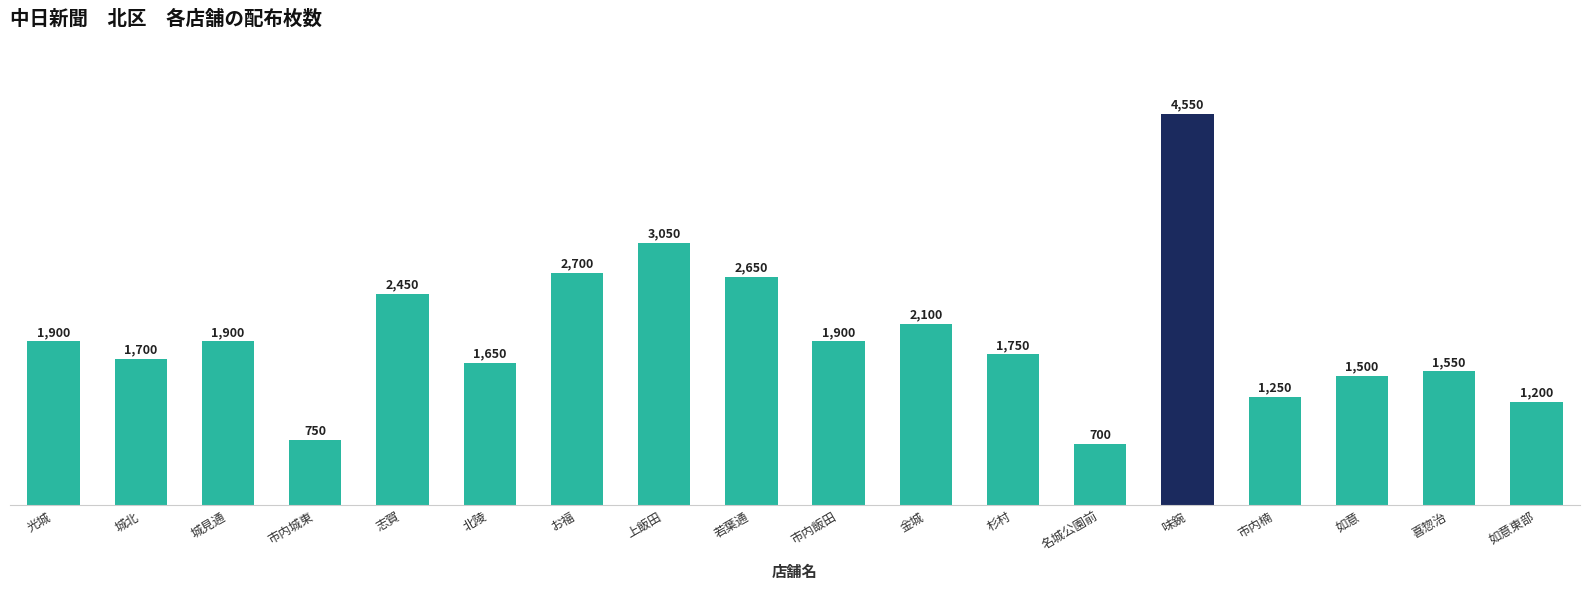

What is the maximum value shown in the chart?

4550